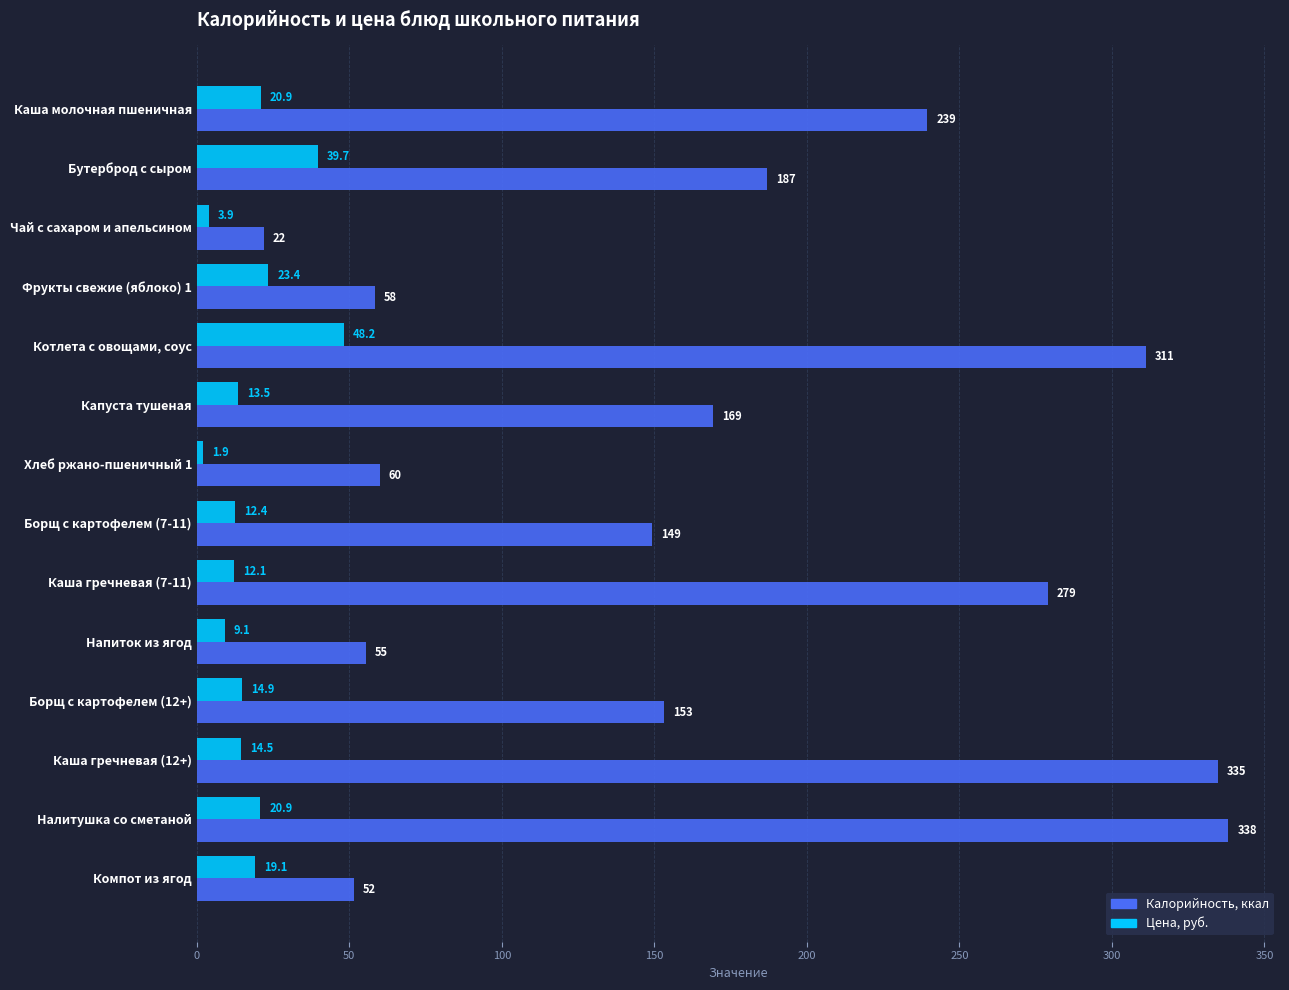

The value of Калорийность, ккал at Борщ с картофелем (12+) is 248.1. True or false?

False